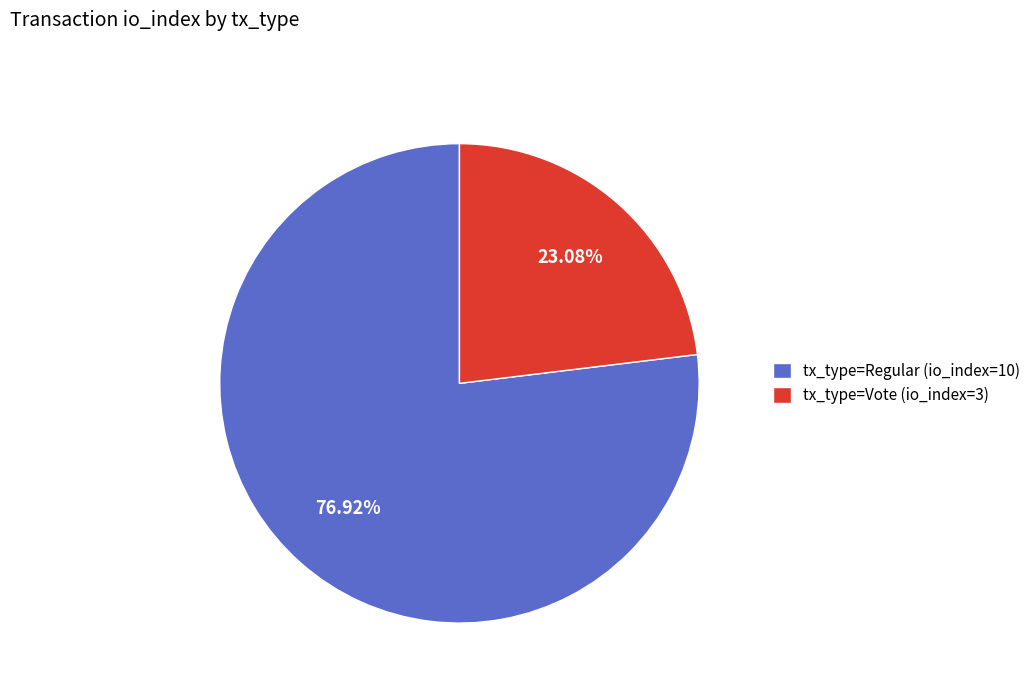

Which slice is the largest?

tx_type=Regular (io_index=10)